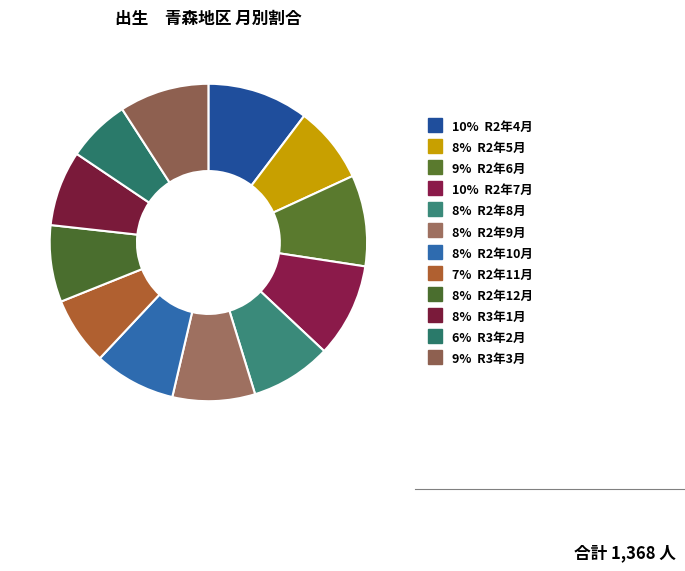

To the nearest percent, what is the average slice percentage?

8%